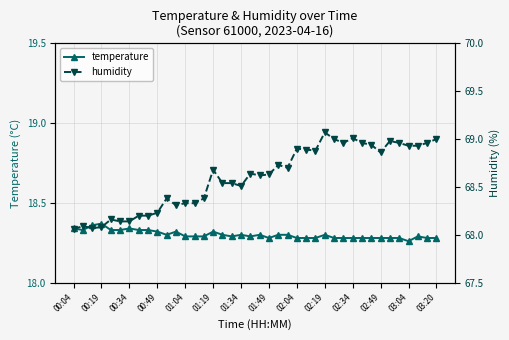

How many interior local peaks does the humidity series have?

10